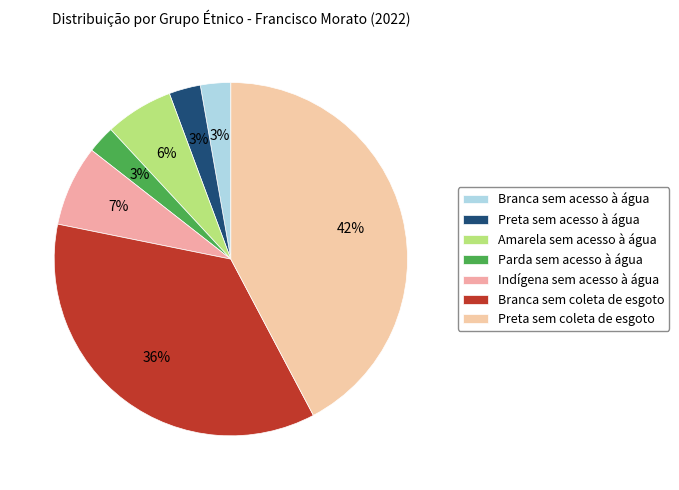

Count the number of slices in the pie.

7